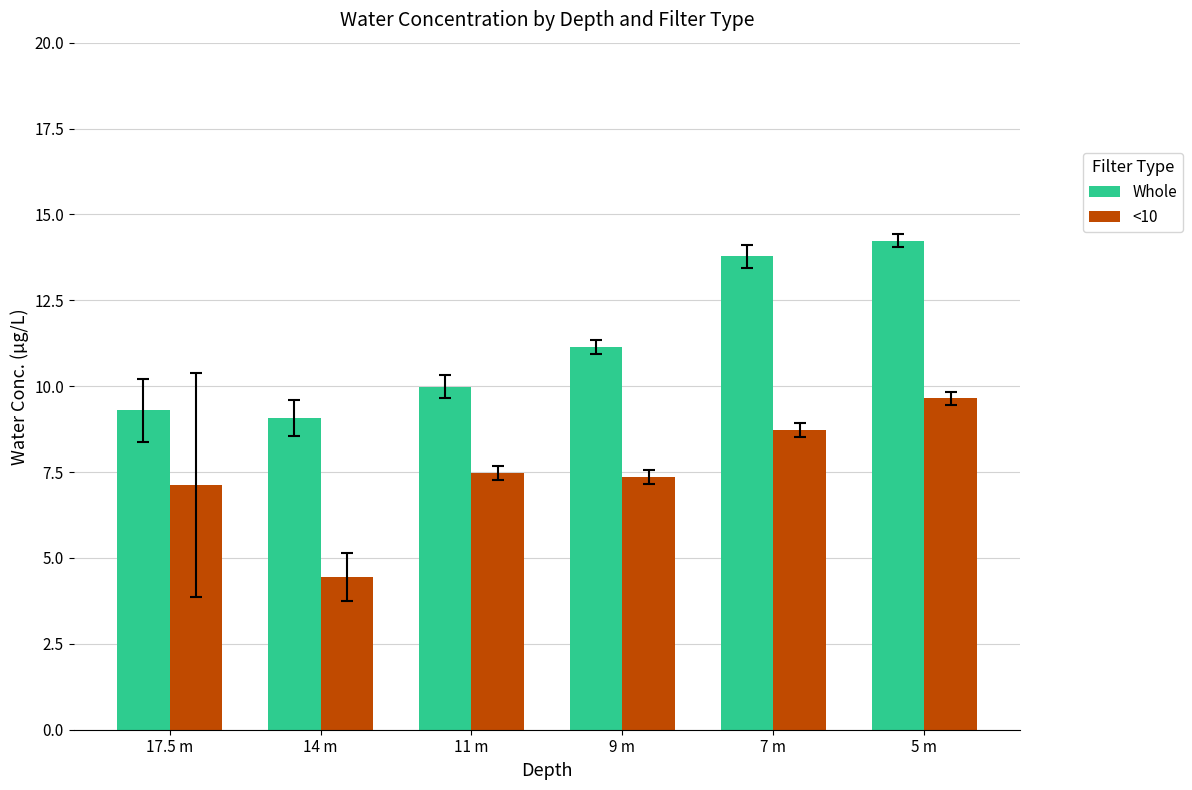

What is the total value across all series at 5 m?

23.9